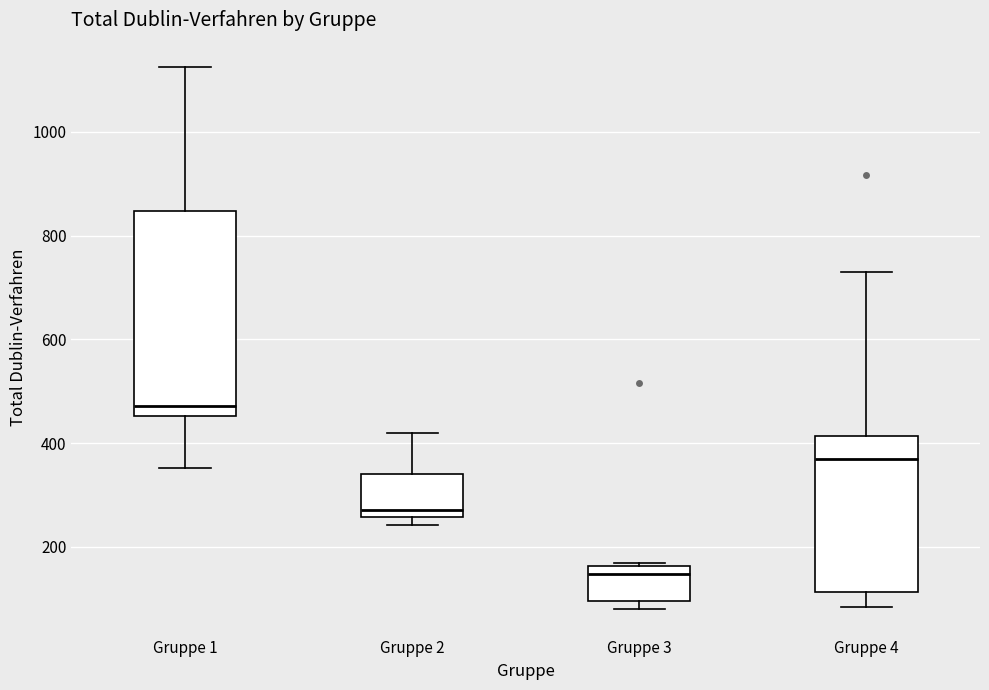

Reading left to right, transcribe this box plot: for each box, give where its median line is, the range the box spans, and where its two whiskers end, as read against the y-axis. The values are not printed on the chart, so give them approximately, as read against the axis.

Gruppe 1: median 480, box 460 to 840, whiskers 360 to 1120
Gruppe 2: median 280, box 260 to 340, whiskers 240 to 420
Gruppe 3: median 140, box 100 to 160, whiskers 80 to 160
Gruppe 4: median 360, box 120 to 420, whiskers 80 to 740